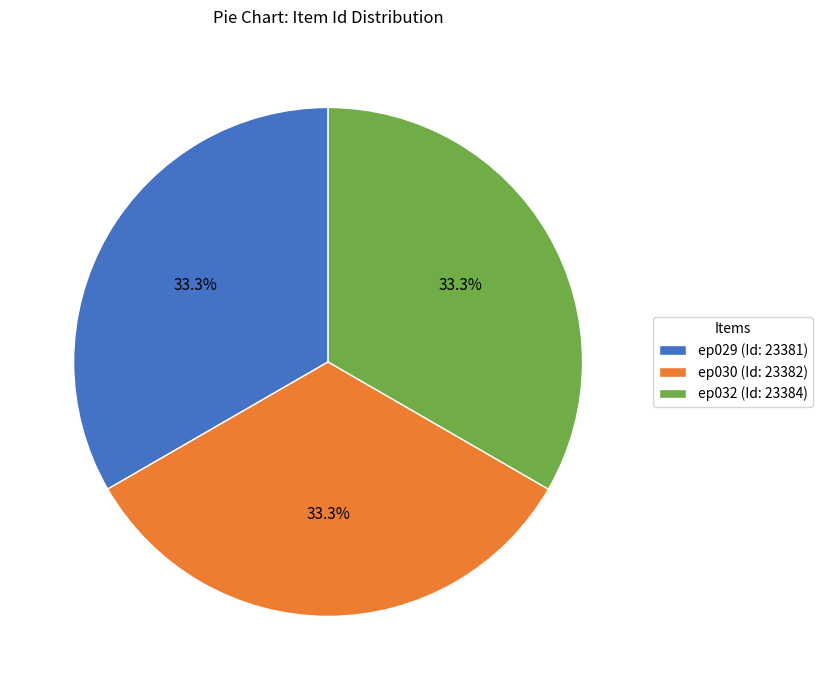

Do ep030 and ep032 together represent more than half of the pie?

Yes